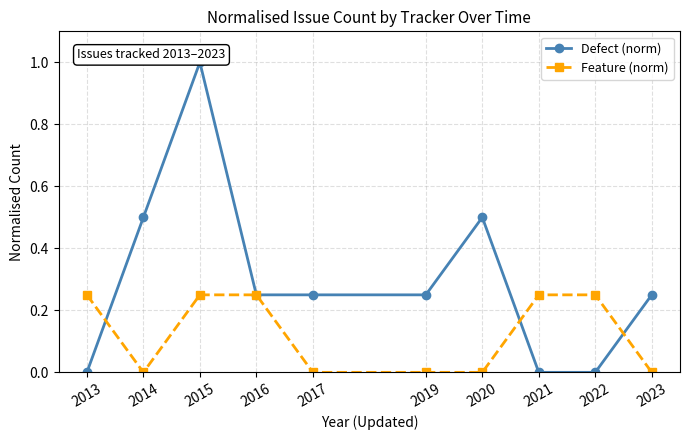

Is the value of Feature (norm) at 2017 greater than the value of Defect (norm) at 2015?

No